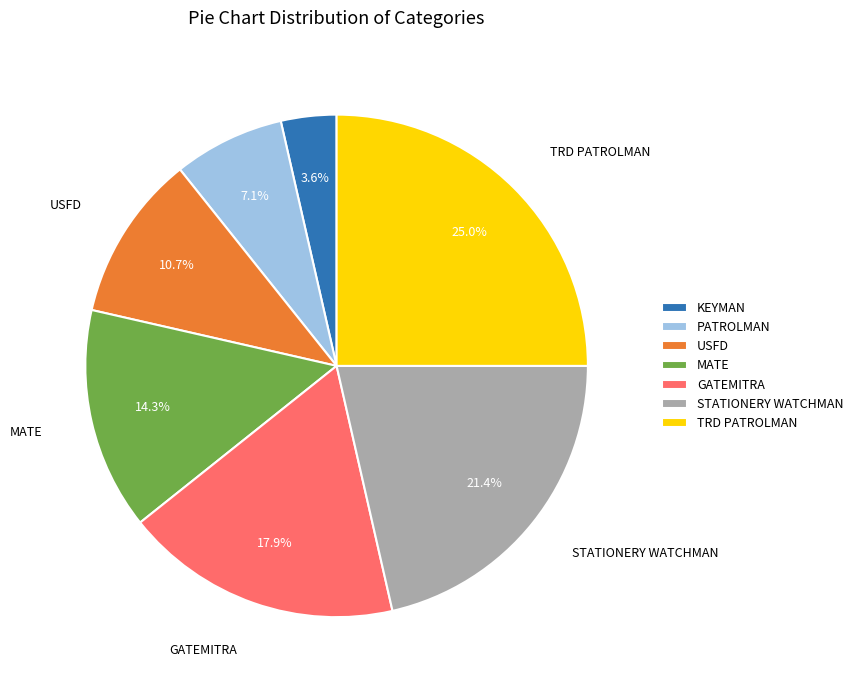

Between USFD and PATROLMAN, which is larger?

USFD